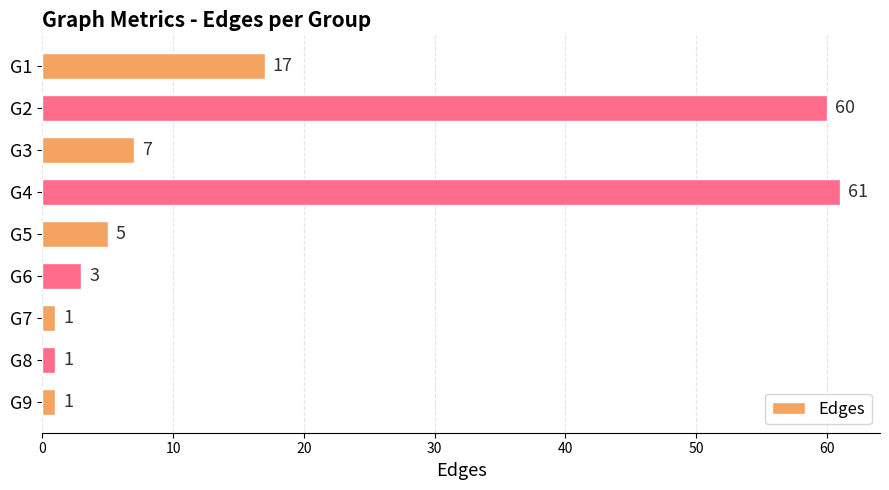

Reading bottom to top, what are all the values shown in this chart?

1	1	1	3	5	61	7	60	17